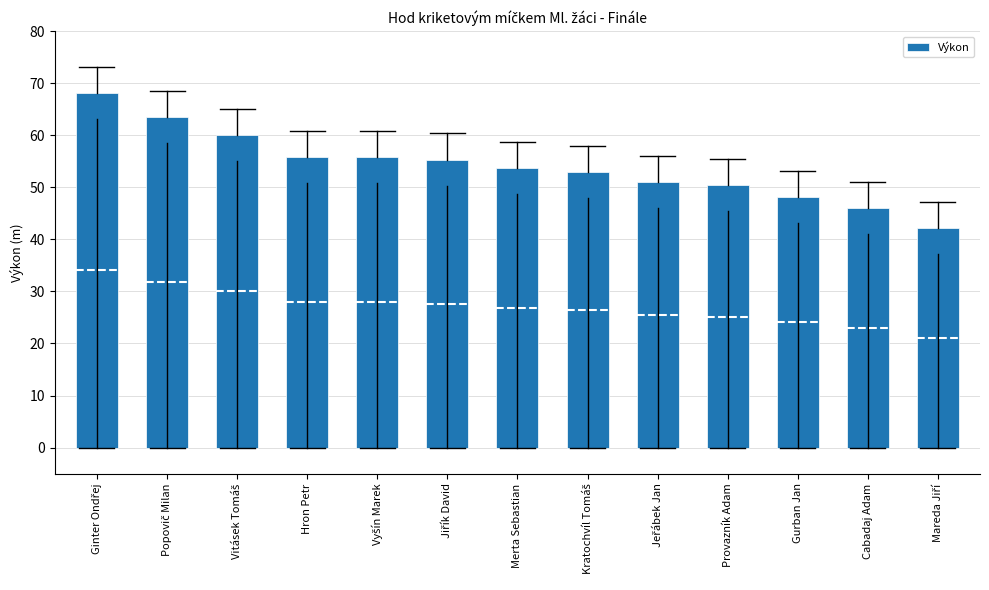

What position from the right is Gurban Jan?

3